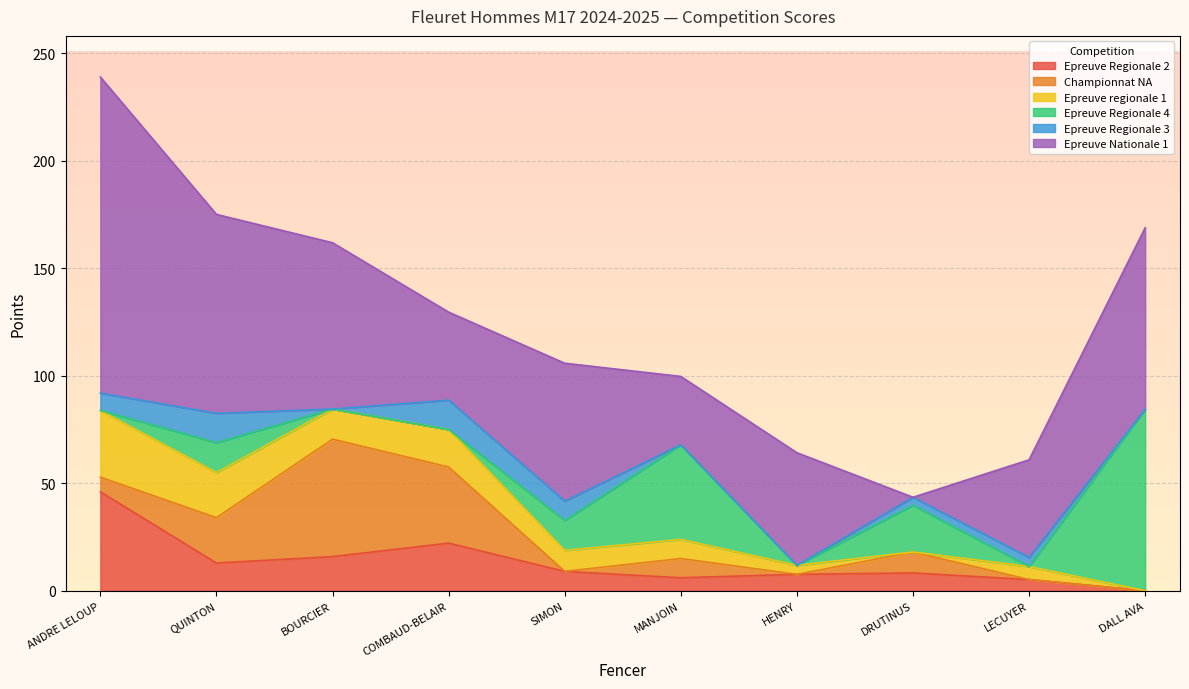

At which category is the sum across all series the highest?

ANDRE LELOUP